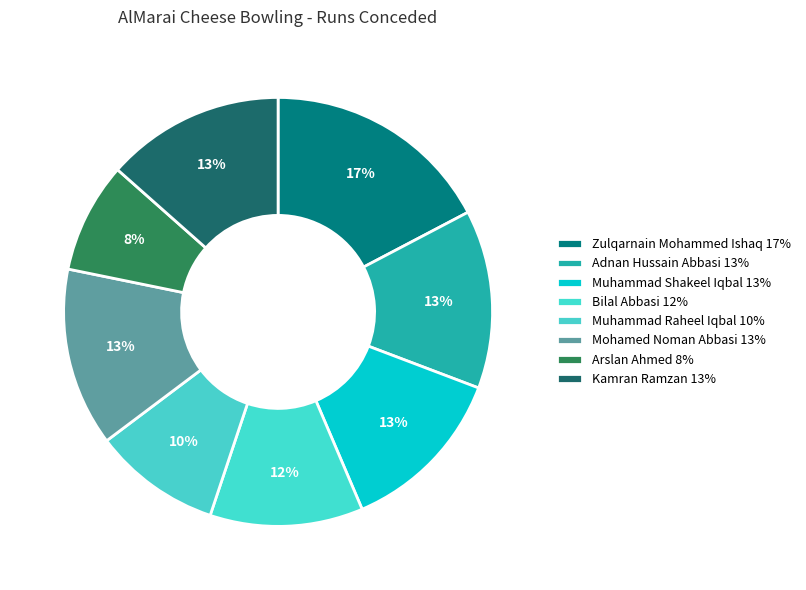

Count the number of slices in the pie.

8